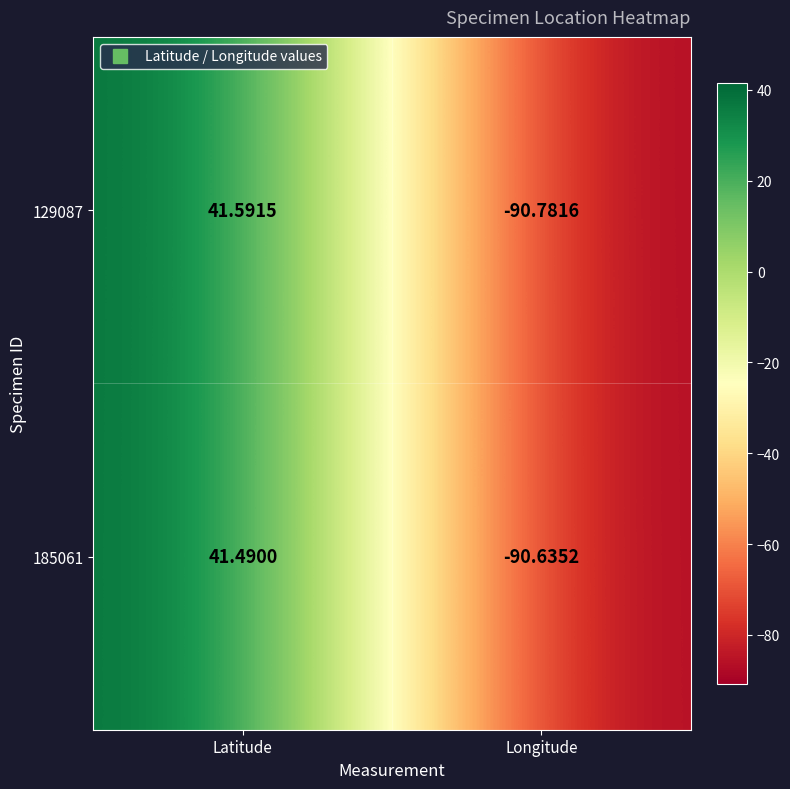

At which category is the sum across all series the highest?

Latitude